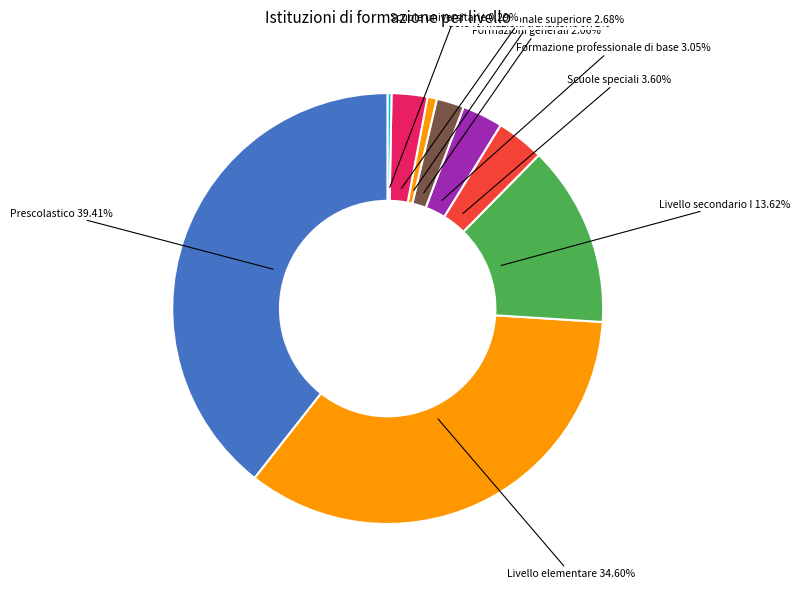

Between Solo formazioni transitorie and Formazione professionale di base, which is larger?

Formazione professionale di base